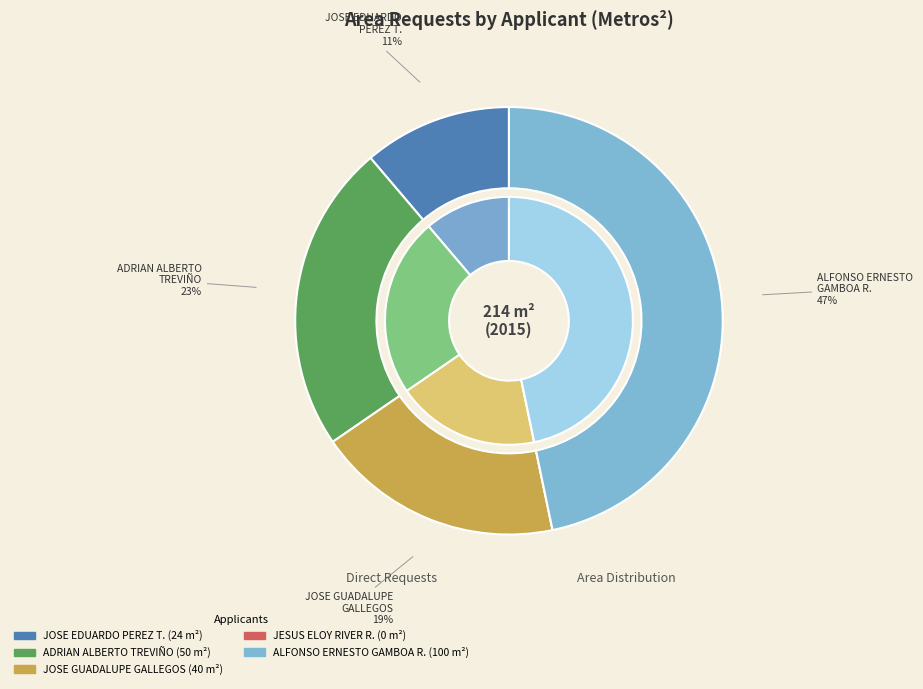

How many segments does this pie chart have?

5